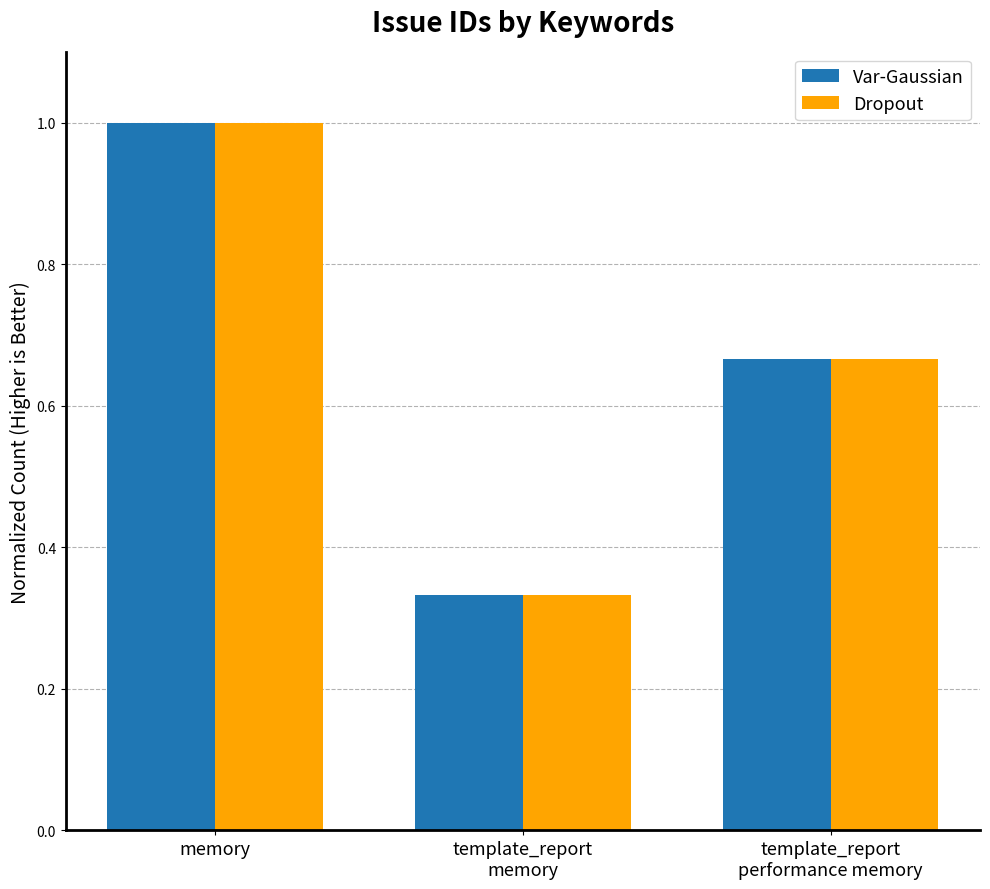

What is the highest value of the Dropout series?

1.0